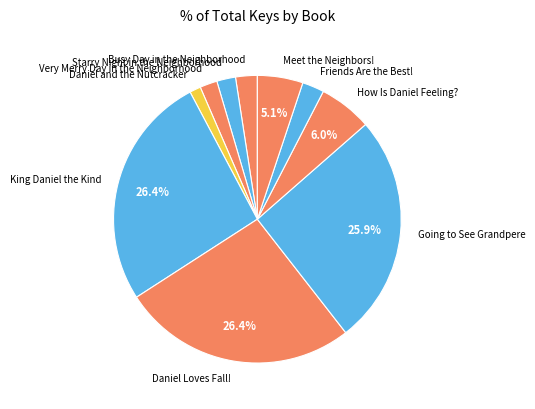

Combined, do King Daniel the Kind and Friends Are the Best! account for over 50%?

No